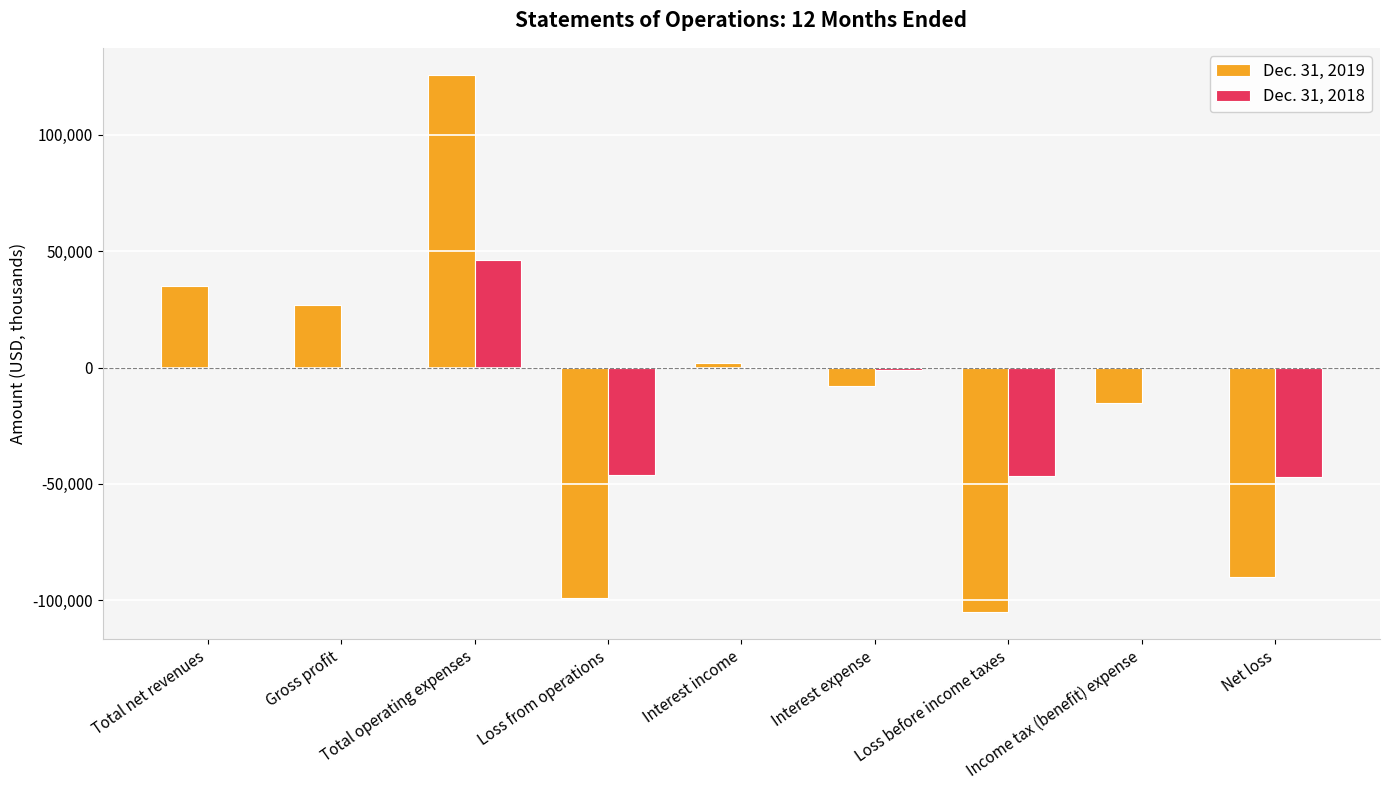

What is the sum of all Dec. 31, 2018 values?

-94264